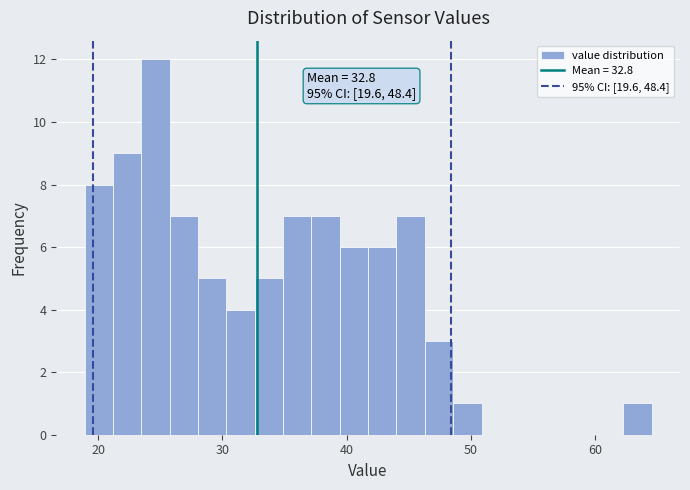

Read against the x-axis, roughly where is the centre of the tallest bar?

25